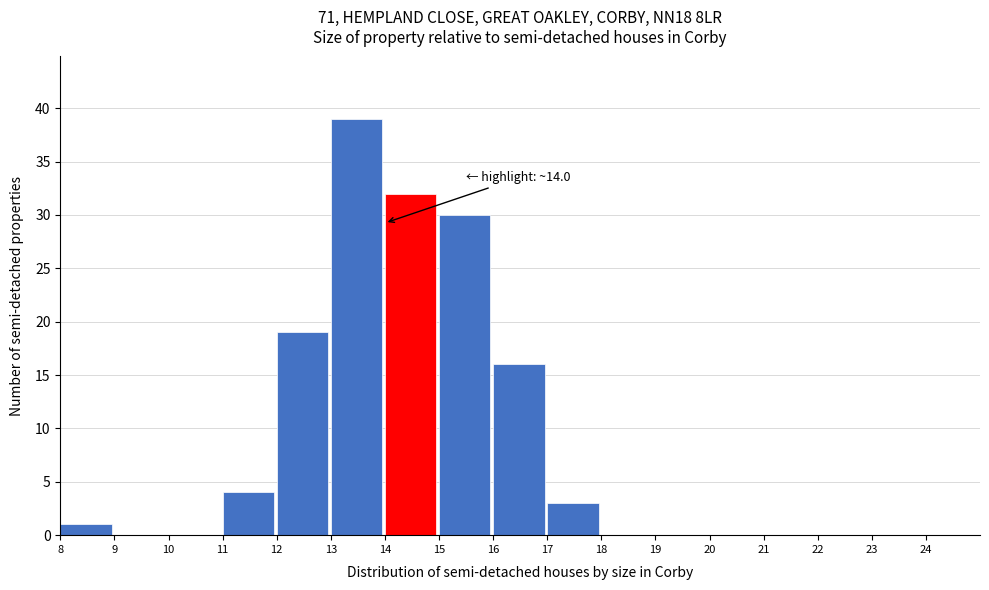

Which range on the x-axis has the tallest bar?

13 to 14